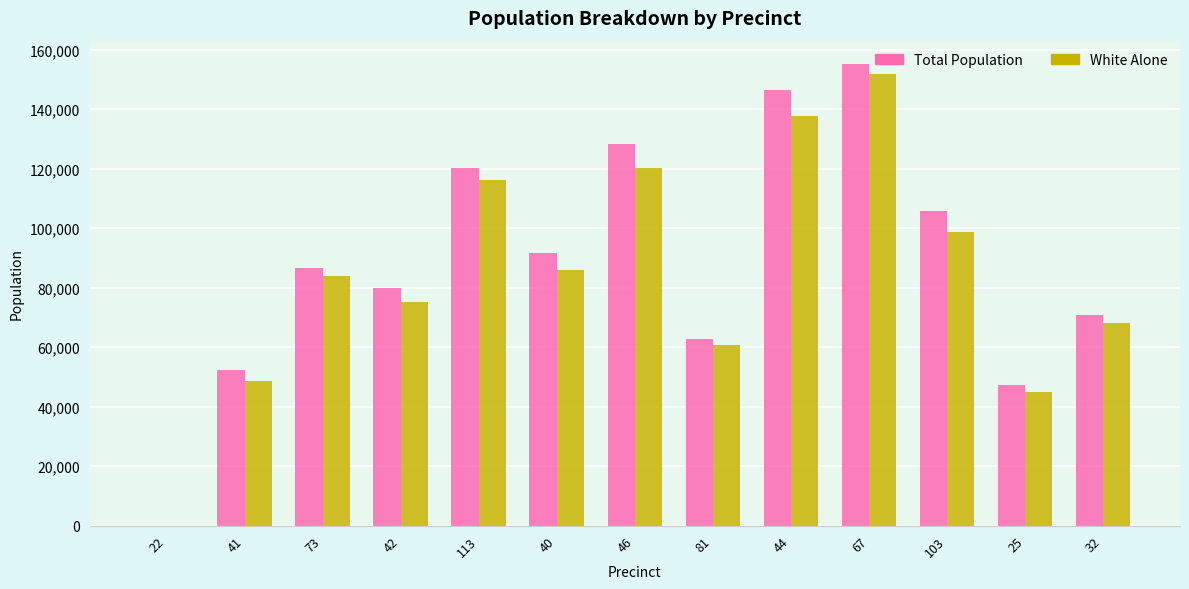

Reading right to left, list all the values displayed in this chart.

Total Population: 70942	47405	105803	155252	146441	62722	128200	91497	120132	79762	86468	52246	25
White Alone: 68227	44920	98584	151852	137552	60811	120132	86028	116234	75079	83795	48506	25